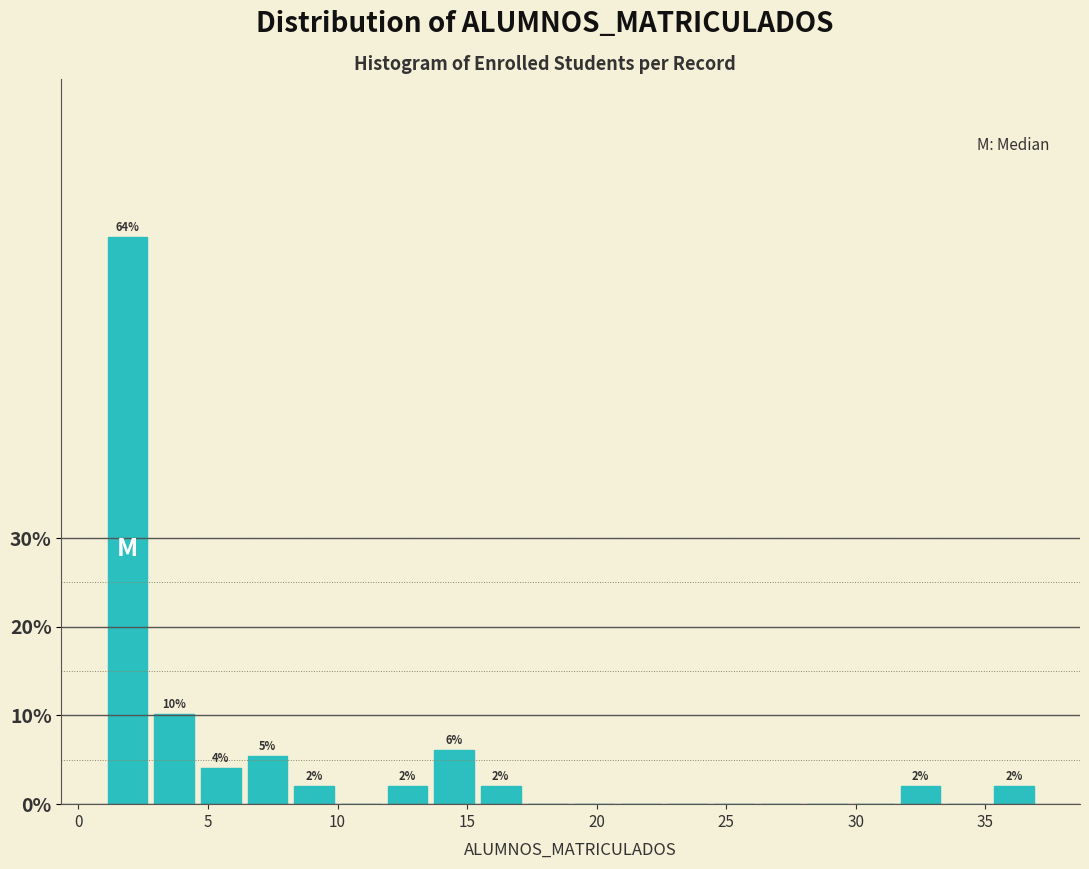

Around what value on the x-axis is the tallest bar? Give the approximate position of its centre, as read against the axis.

2.0